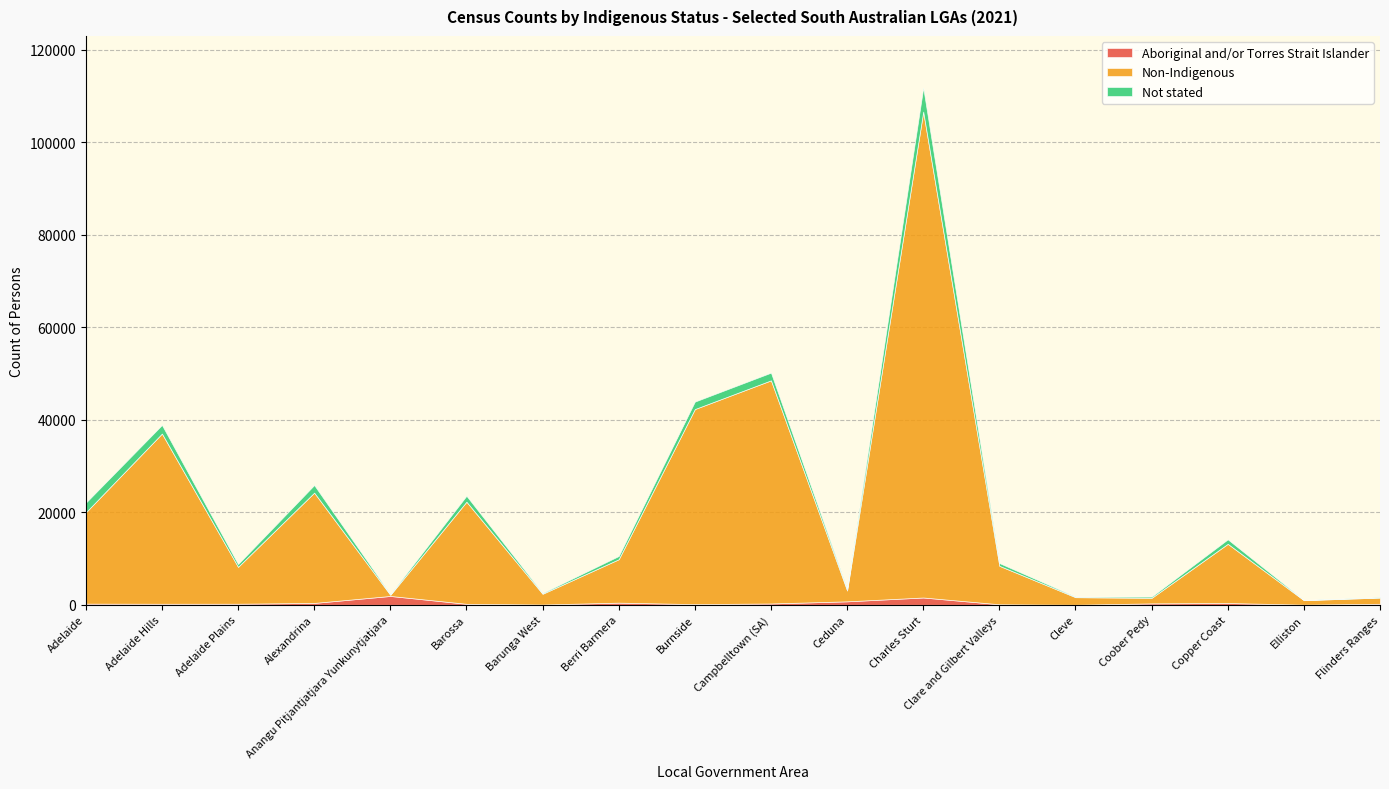

True or false: Non-Indigenous has more than 0 points higher than both neighbors.

True